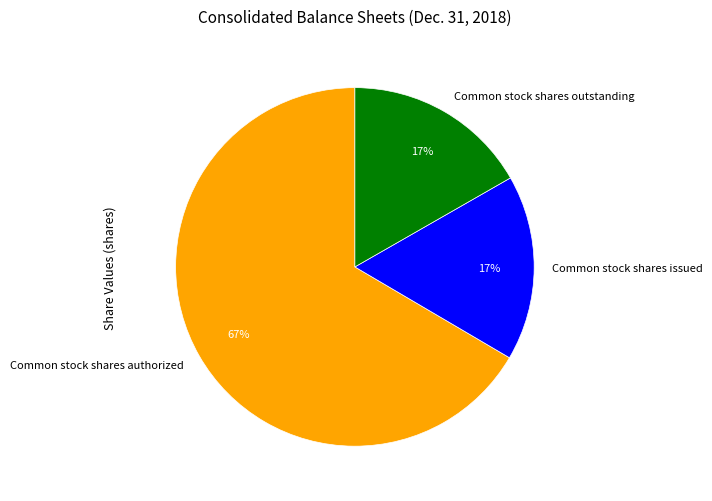

Do Common stock shares outstanding and Common stock shares issued together represent more than half of the pie?

No